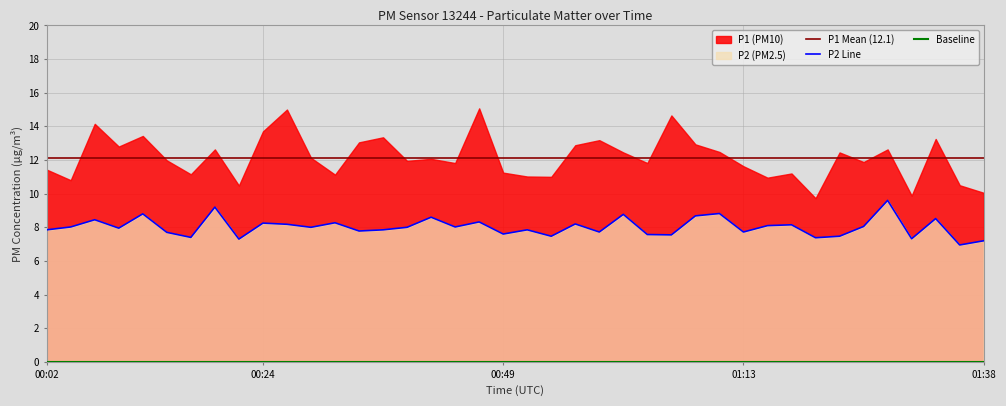

Where is the first local minimum?

00:09